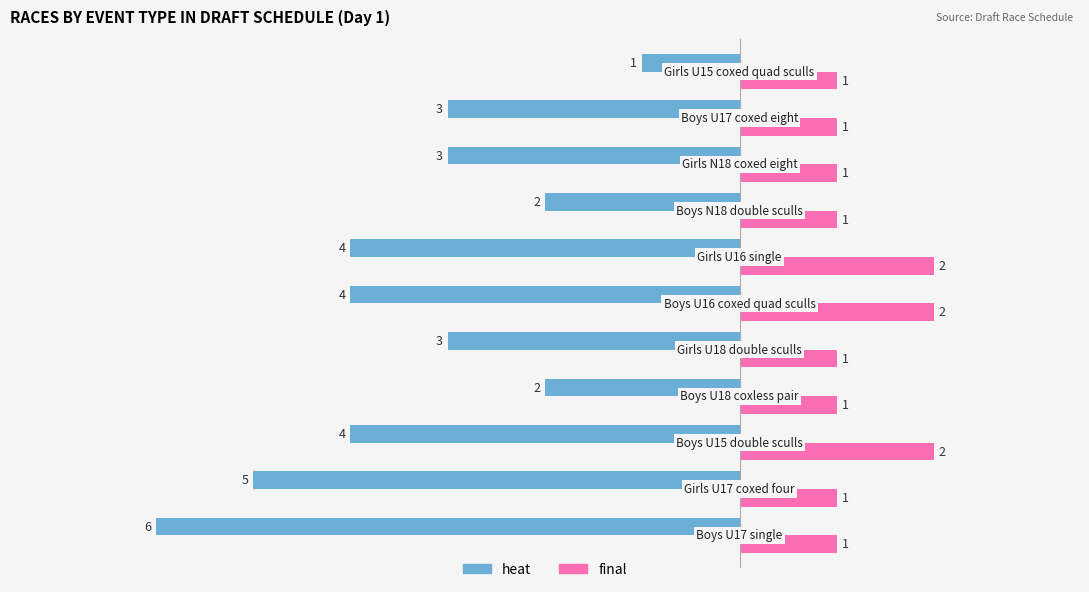

Which series has the largest range (max minus min)?

heat